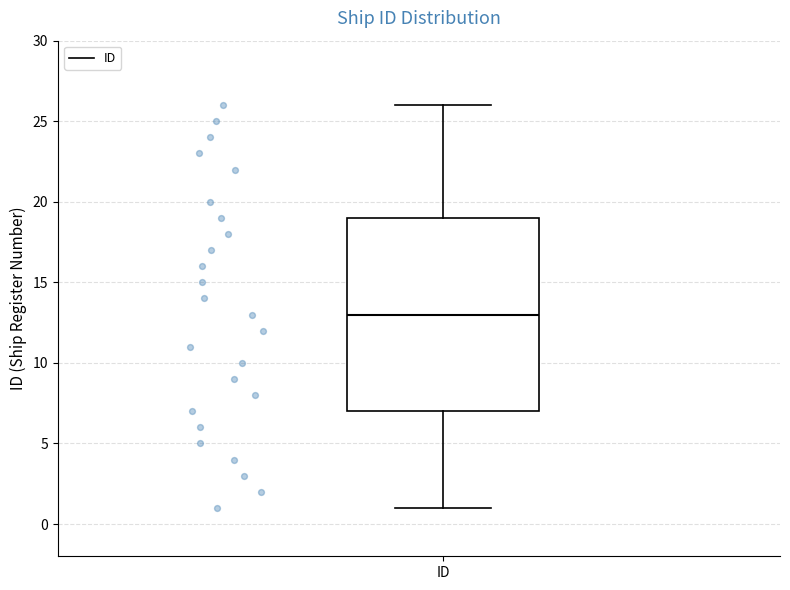

Where is the upper edge of the box for ID on the y-axis? The values are not printed on the chart, so give them approximately, as read against the axis.

19